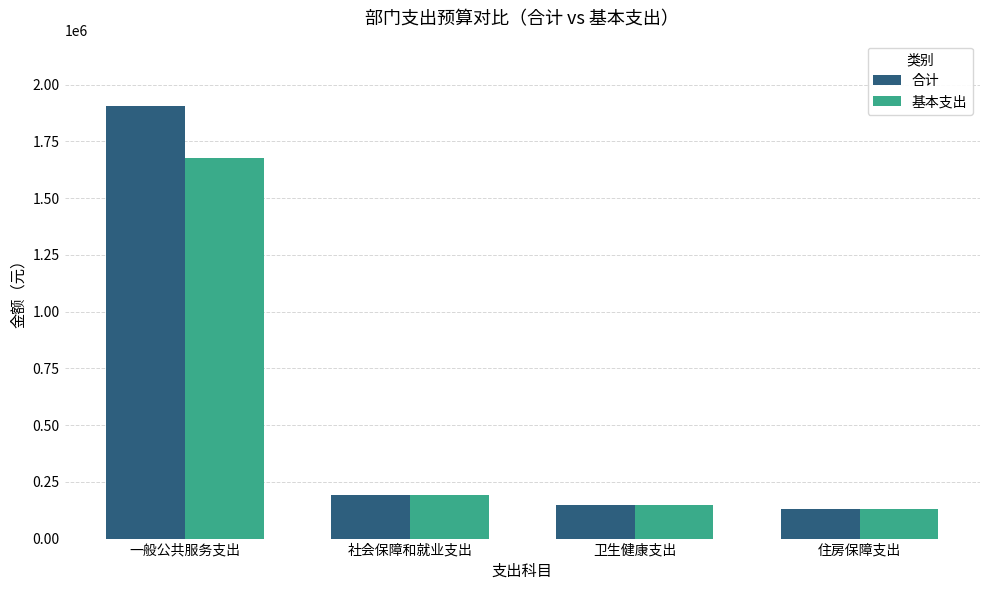

What are all the series names shown in the legend?

合计, 基本支出